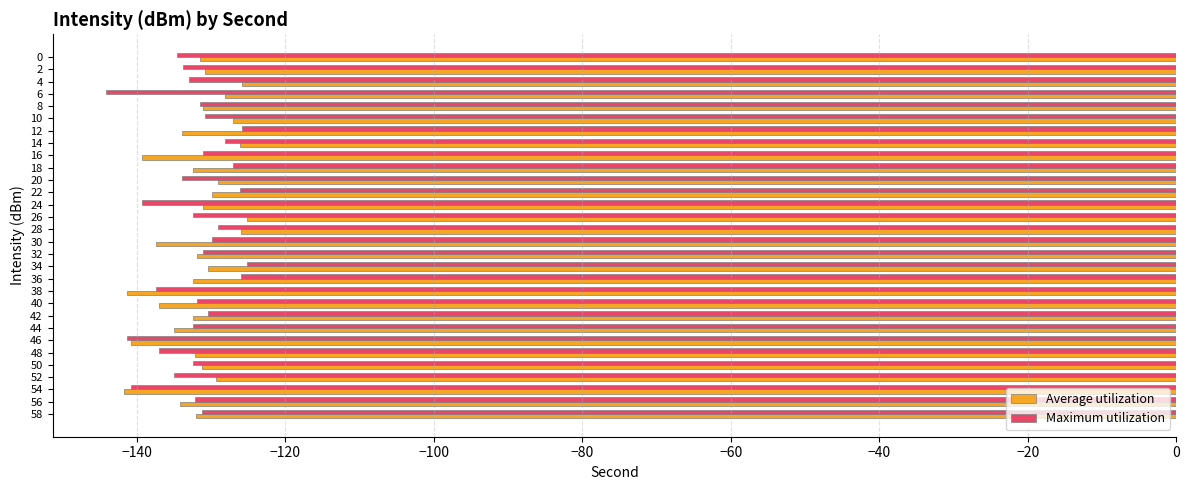

What is the smallest value displayed?

-144.1